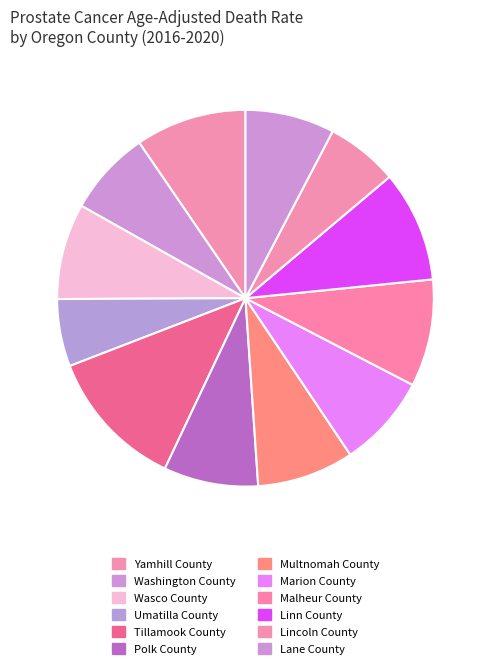

Rank the categories by value from lowest to highest.

Umatilla County, Lincoln County, Washington County, Lane County, Marion County, Polk County, Wasco County, Multnomah County, Malheur County, Yamhill County, Linn County, Tillamook County